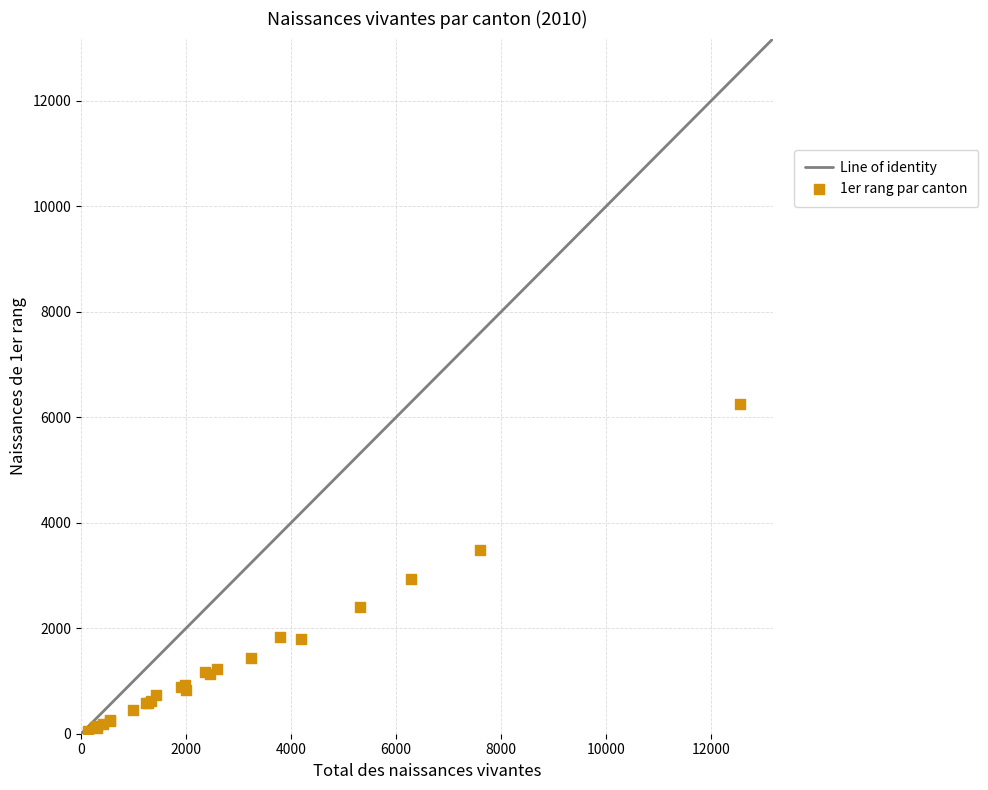

What Y value in the scatter plot is closest to 3143?

2936